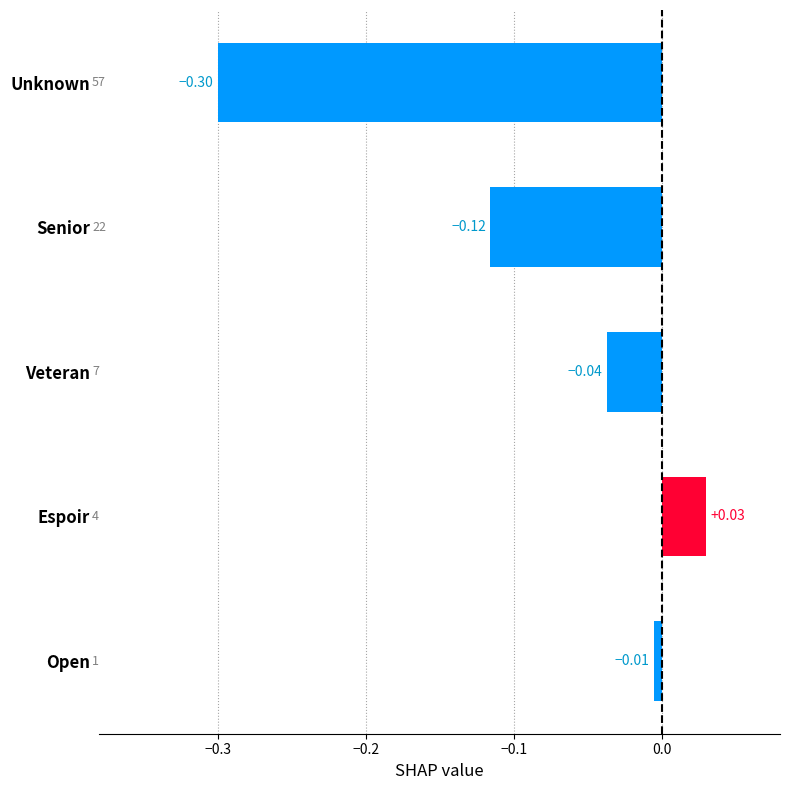

What is the difference between the values at Unknown and Open?

0.3